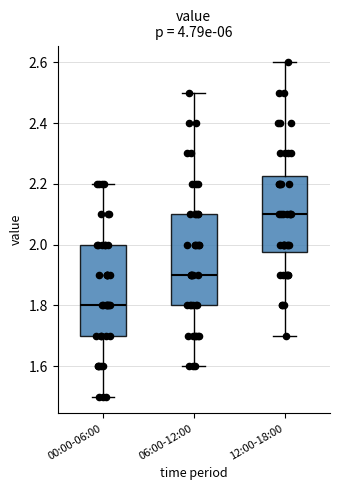

Reading left to right, transcribe this box plot: for each box, give where its median line is, the range the box spans, and where its two whiskers end, as read against the y-axis. The values are not printed on the chart, so give them approximately, as read against the axis.

00:00-06:00: median 1.80, box 1.70 to 2.00, whiskers 1.50 to 2.20
06:00-12:00: median 1.90, box 1.80 to 2.10, whiskers 1.60 to 2.50
12:00-18:00: median 2.10, box 1.98 to 2.22, whiskers 1.70 to 2.60